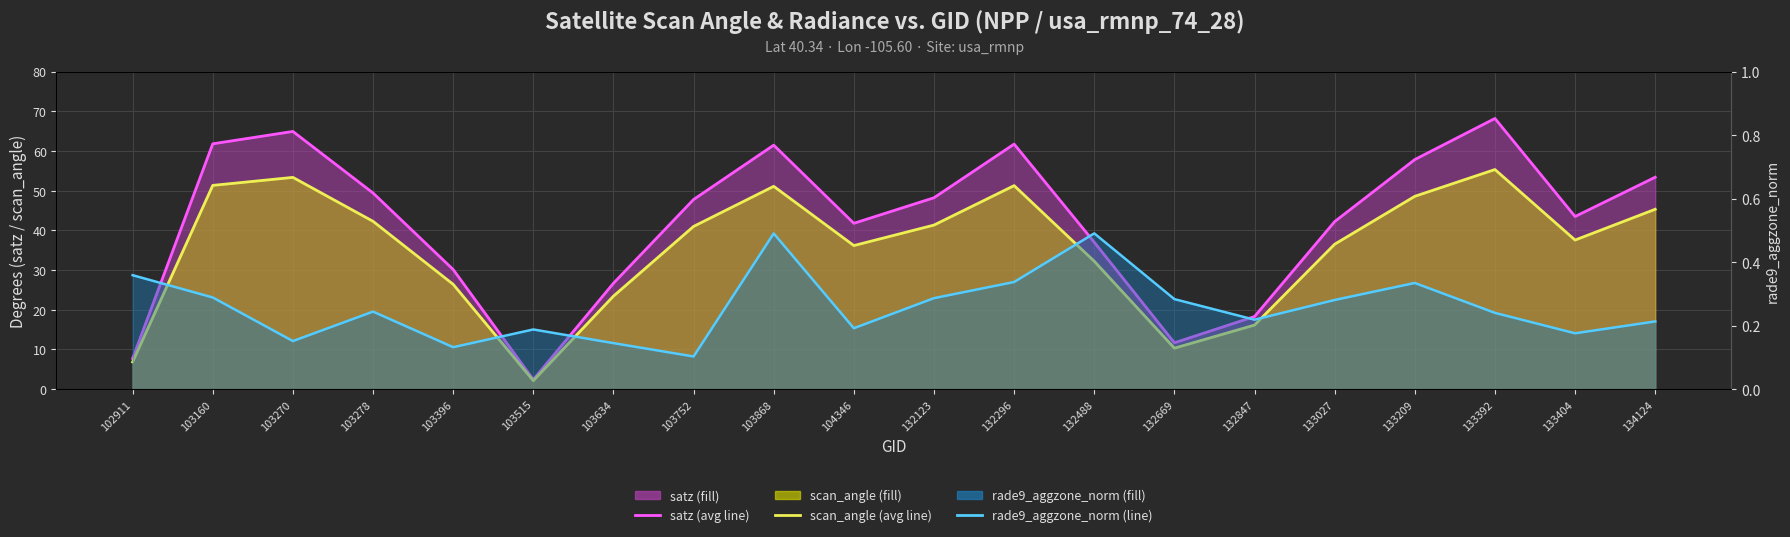

True or false: scan_angle (line) has more than 0 interior local peaks.

True